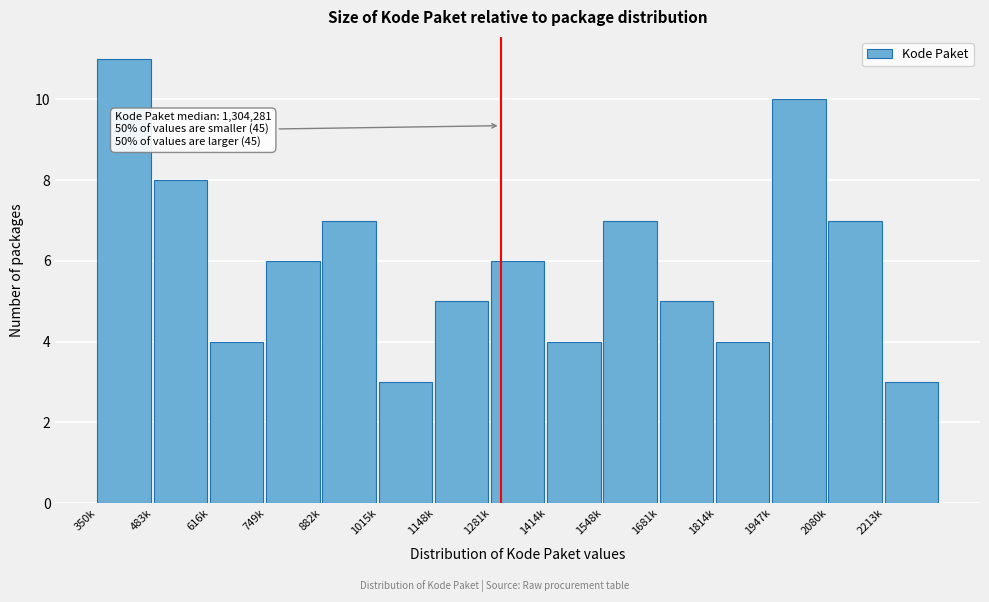

Reading right to left, list all the values displayed in this chart.

2213k=3	2080k=7	1947k=10	1814k=4	1681k=5	1548k=7	1414k=4	1281k=6	1148k=5	1015k=3	882k=7	749k=6	616k=4	483k=8	350k=11